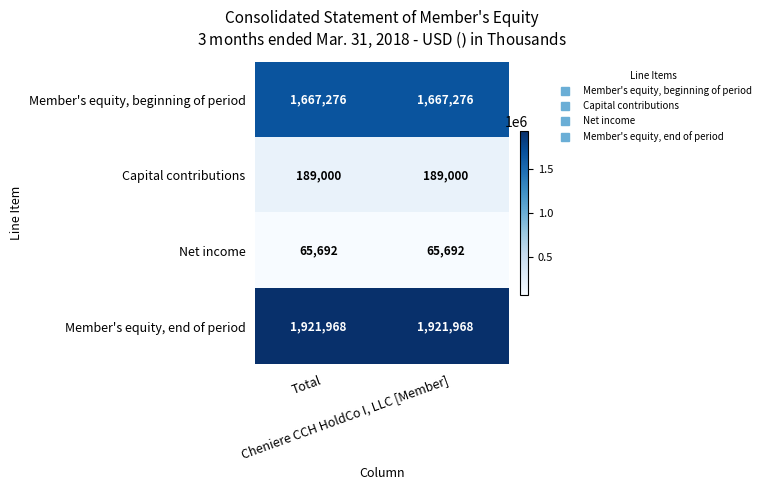

List the series in order of their peak value, lowest first.

Net income, Capital contributions, Member's equity, beginning of period, Member's equity, end of period